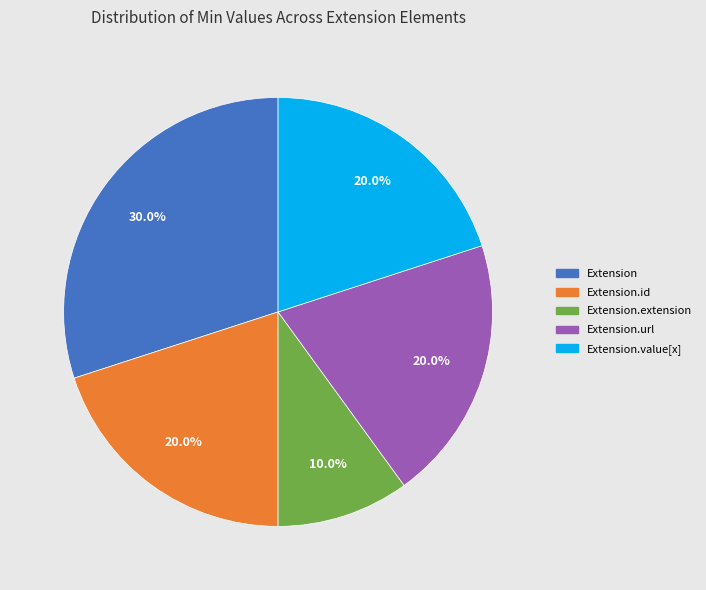

Is there a majority slice in this chart?

No